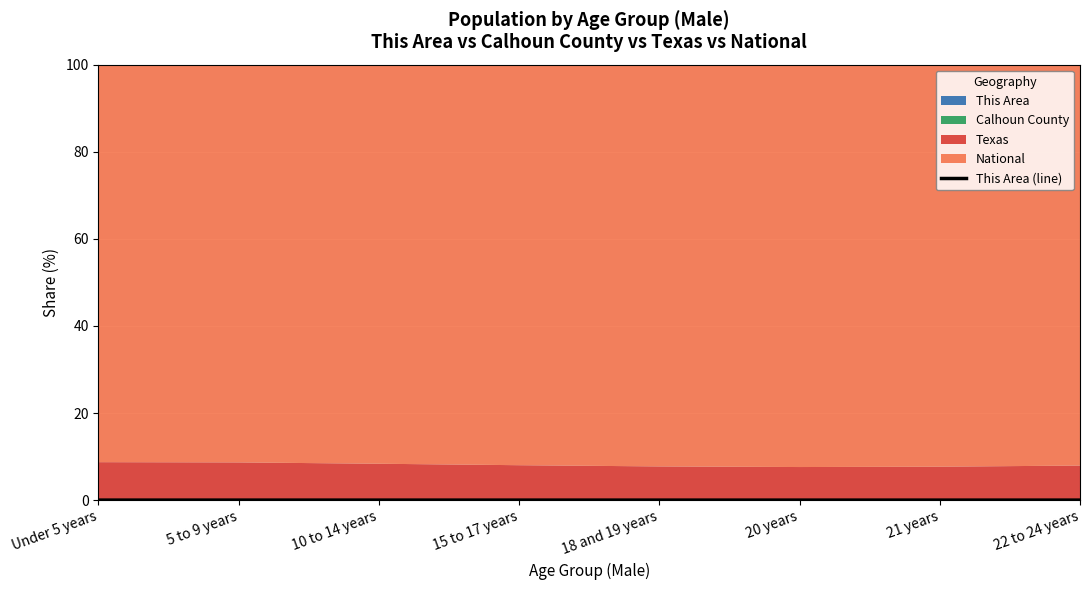

The chart shows a value of 0.0 at 18 and 19 years. True or false?

True